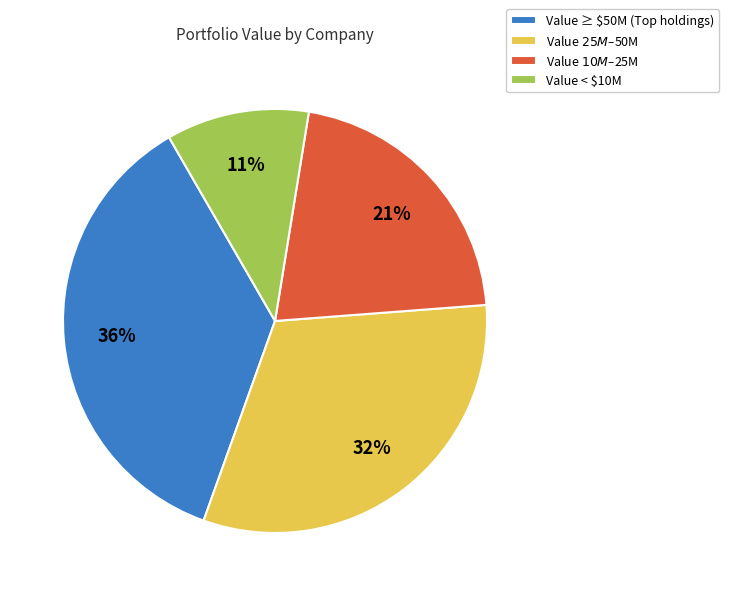

Count the number of slices in the pie.

4